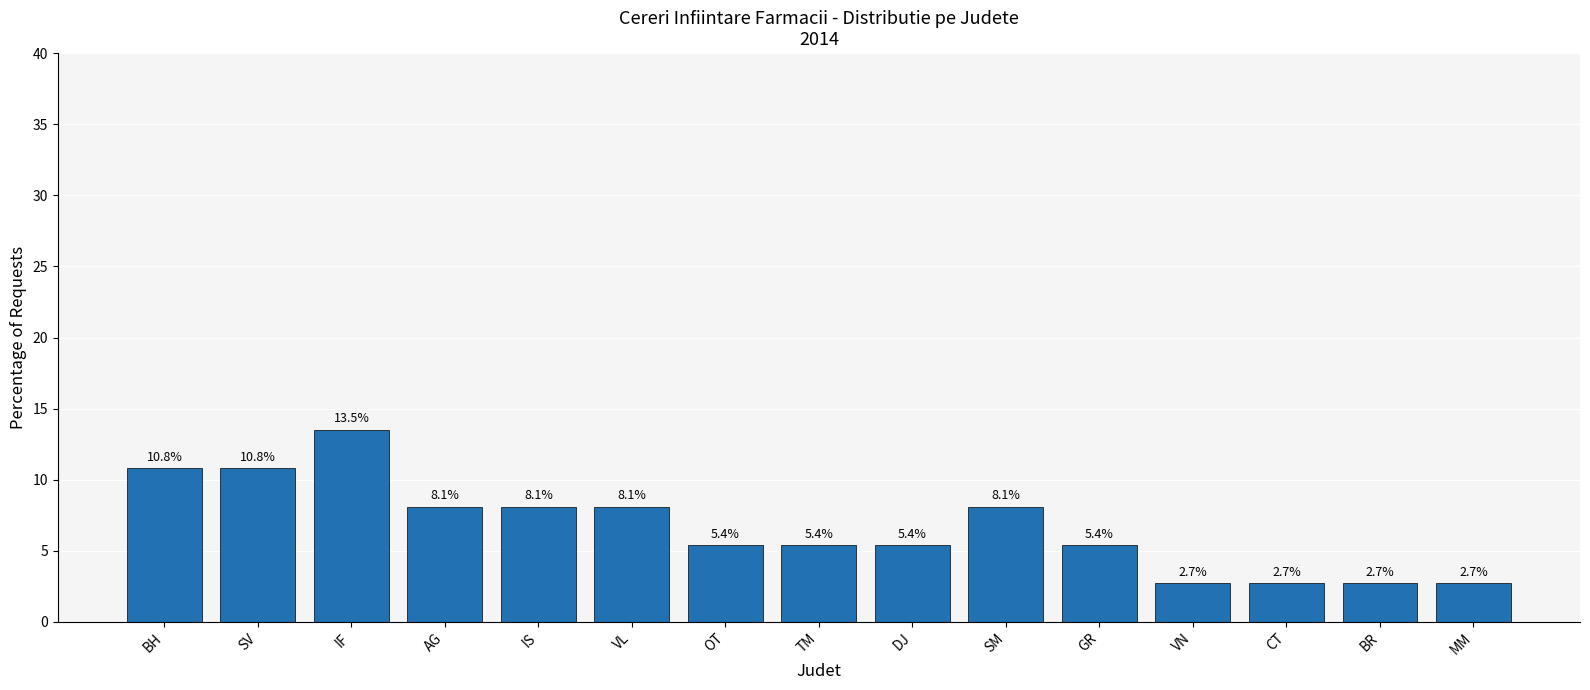

How many bars are there in total?

15